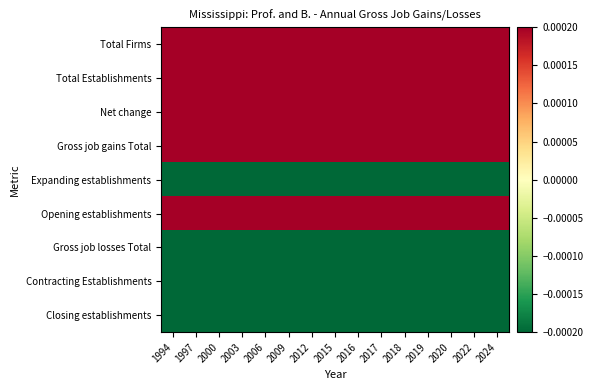

Which series has the largest total across all categories?

Total Firms